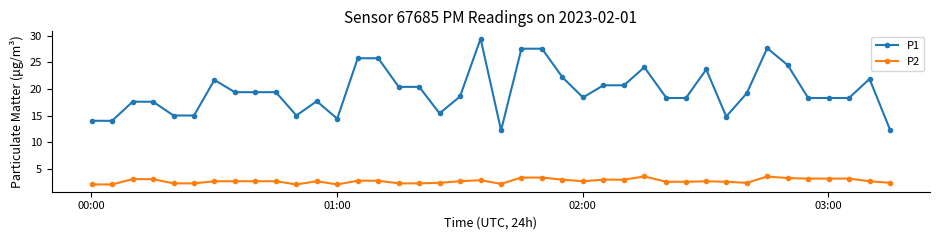

Which series has the widest spread of values?

P1